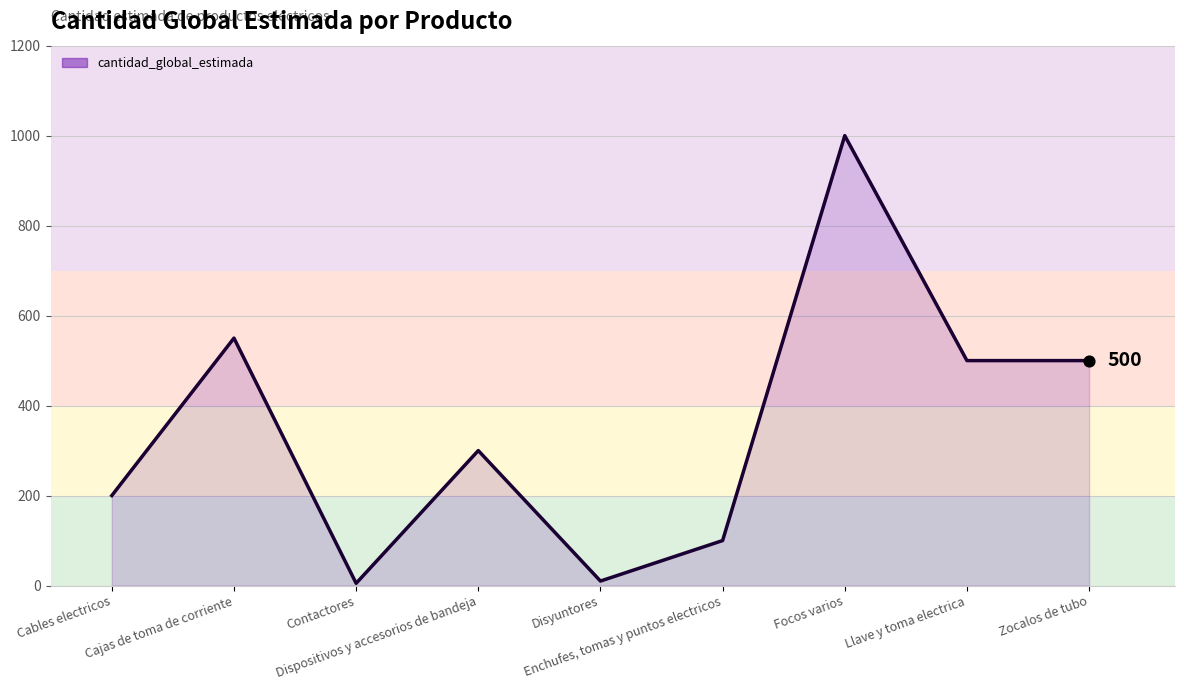

What is the greatest value displayed?

1000